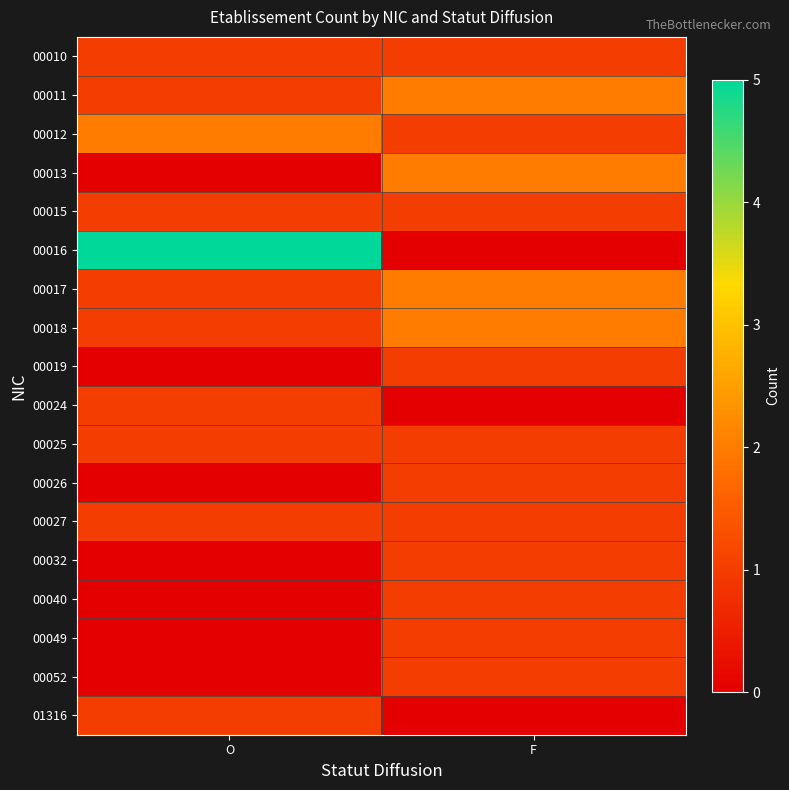

Reading right to left, transcribe all the data shown in this chart.

00010: F=1	O=1
00011: F=2	O=1
00012: F=1	O=2
00013: F=2	O=0
00015: F=1	O=1
00016: F=0	O=5
00017: F=2	O=1
00018: F=2	O=1
00019: F=1	O=0
00024: F=0	O=1
00025: F=1	O=1
00026: F=1	O=0
00027: F=1	O=1
00032: F=1	O=0
00040: F=1	O=0
00049: F=1	O=0
00052: F=1	O=0
01316: F=0	O=1